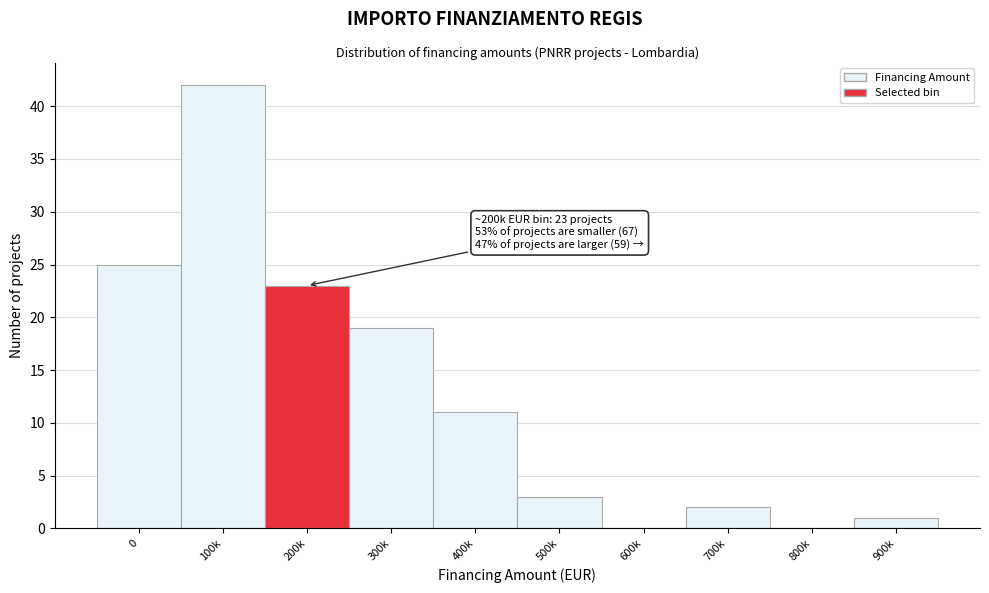

Reading left to right, list all the values displayed in this chart.

0=25	100k=42	200k=23	300k=19	400k=11	500k=3	600k=0	700k=2	800k=0	900k=1